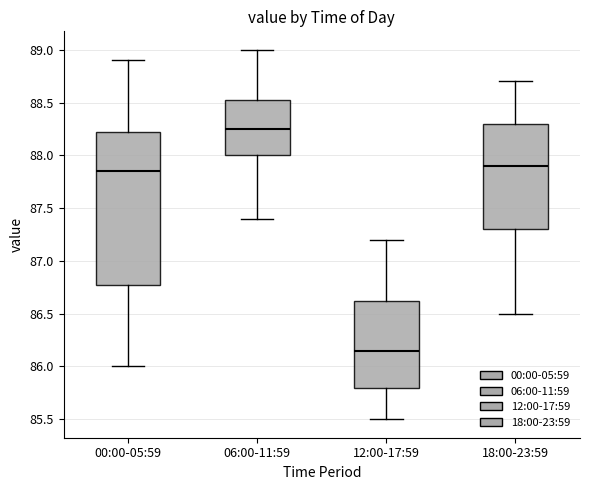

Where does the lower whisker of the box for 18:00-23:59 end on the y-axis? The values are not printed on the chart, so give them approximately, as read against the axis.

86.50